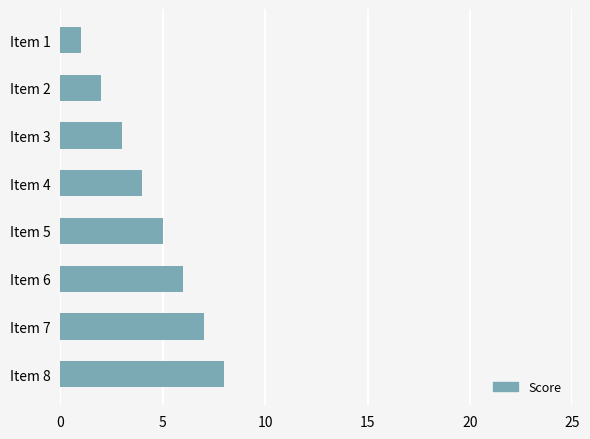

Approximately how many times larger is the value at Item 8 compared to Item 5?

1.6